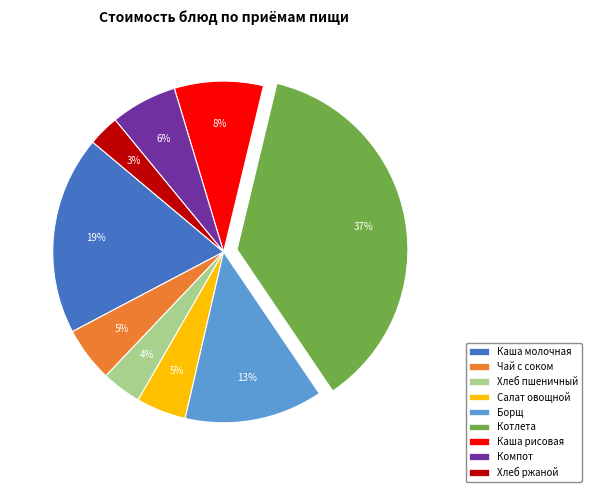

Does any single category account for the majority?

No